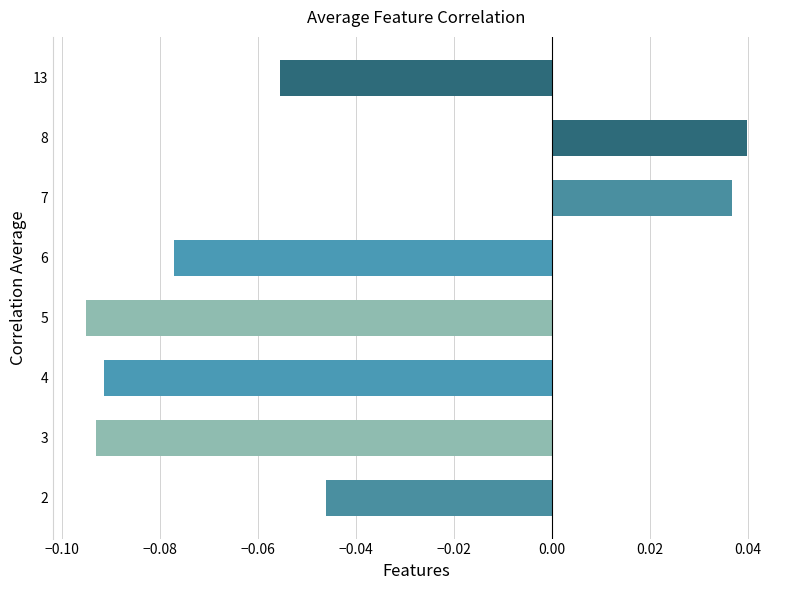

The value at 5 is -0.2. True or false?

False